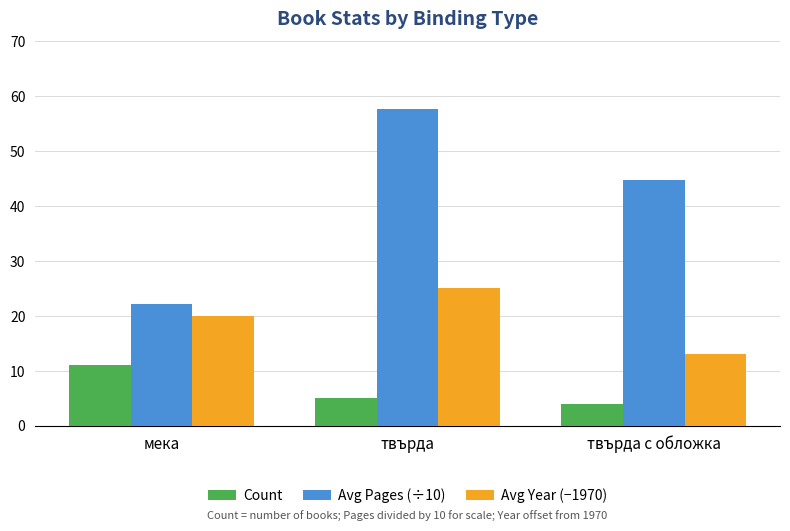

What is the minimum value shown in the chart?

4.0